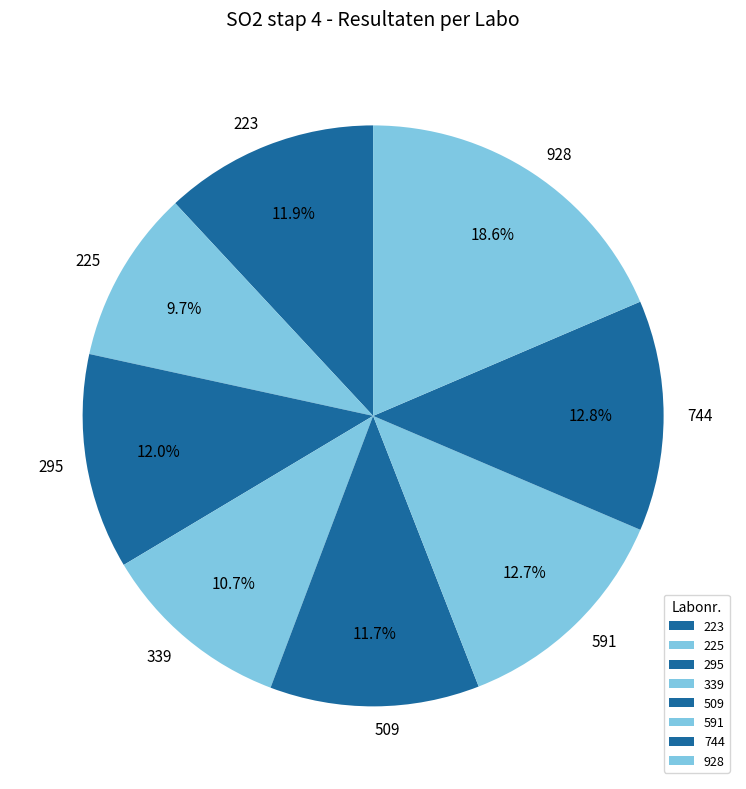

What percentage is NOT represented by 339?

89.3%